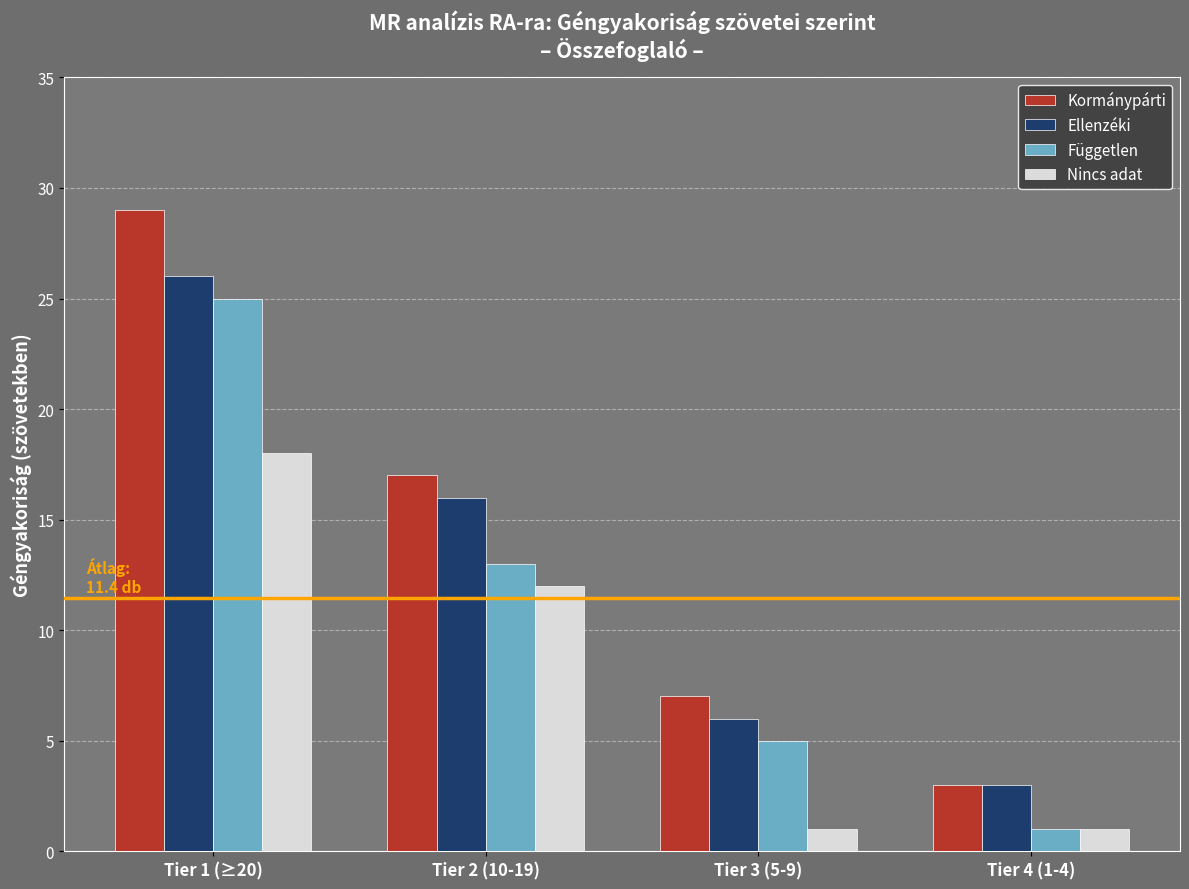

Is it true that Kormánypárti equals 11 at Tier 3 (5-9)?

False